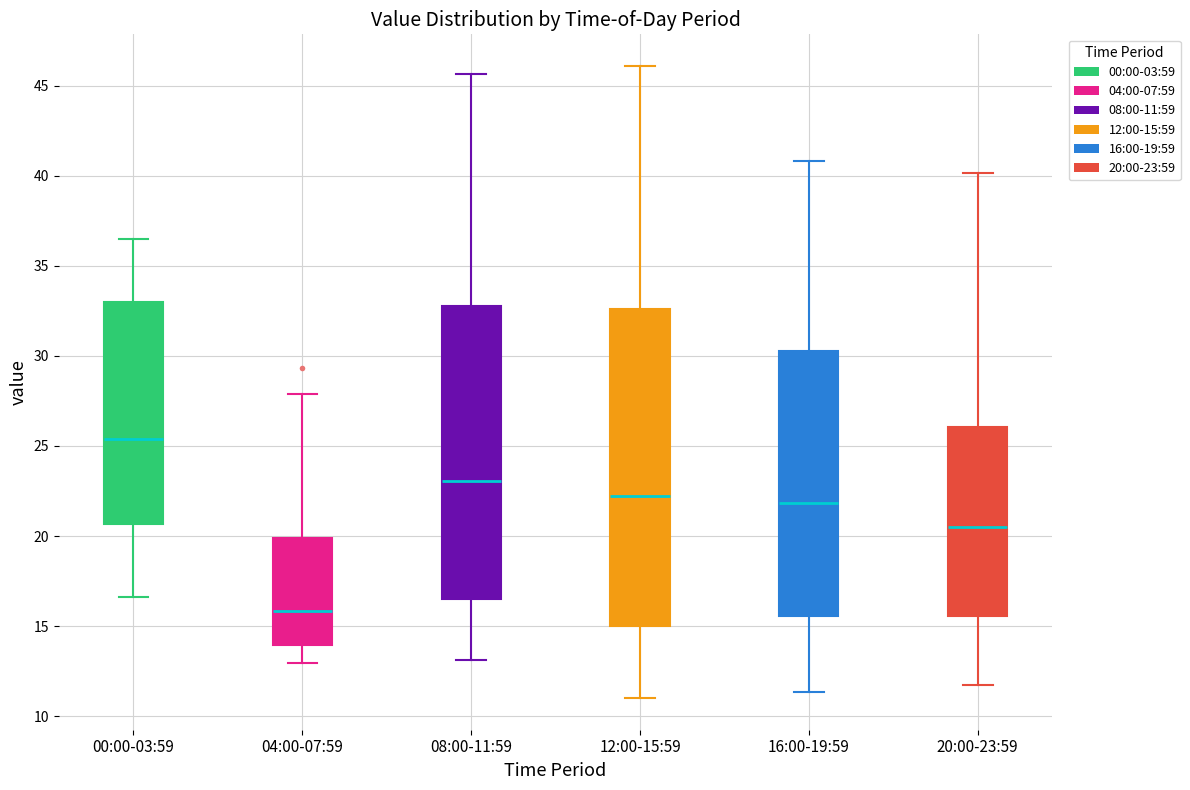

Which box's median line is the lowest?

04:00-07:59